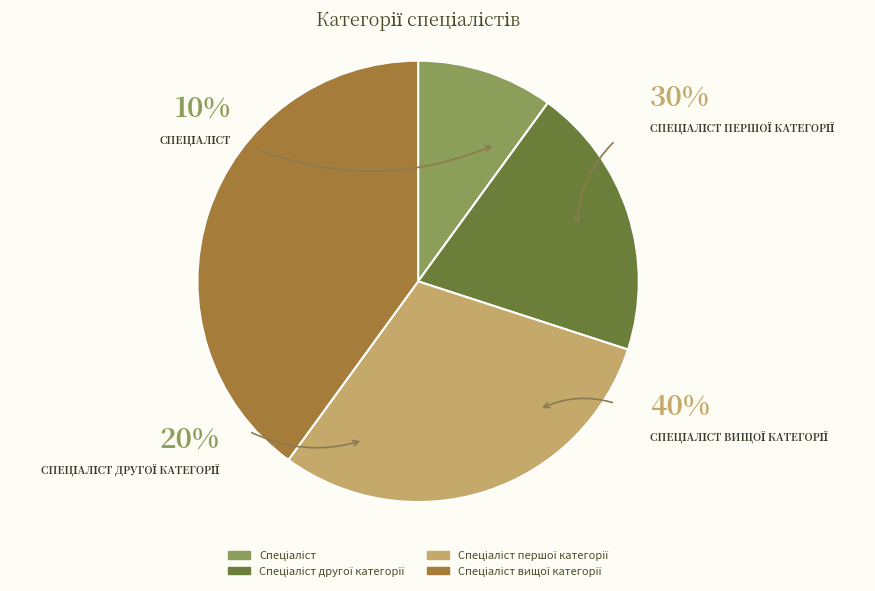

Count the number of slices in the pie.

4